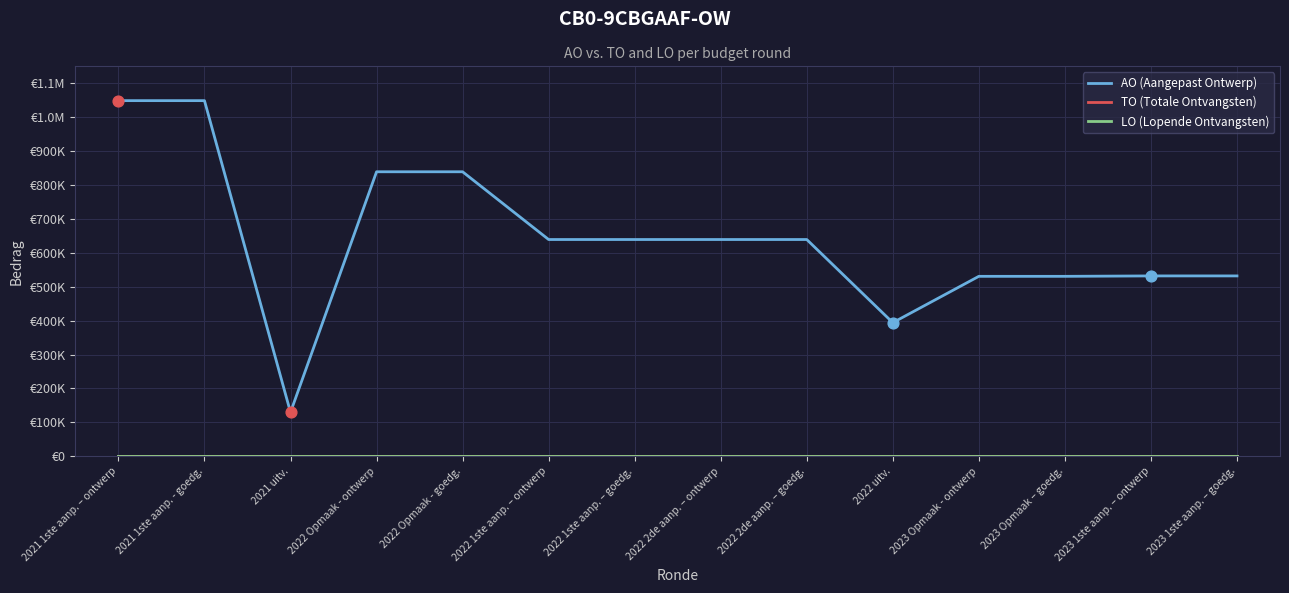

At how many categories does at least one series exceed 99593?

14